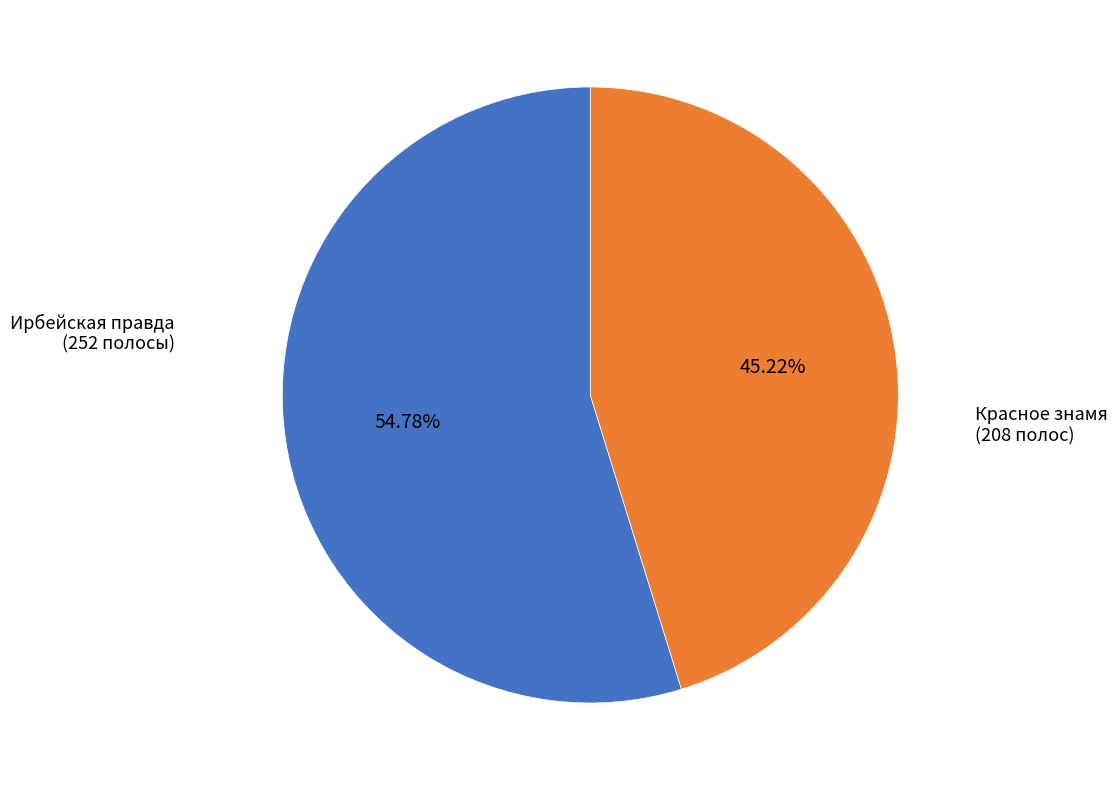

To the nearest percent, what is the difference between the largest and smallest slice percentages?

10%